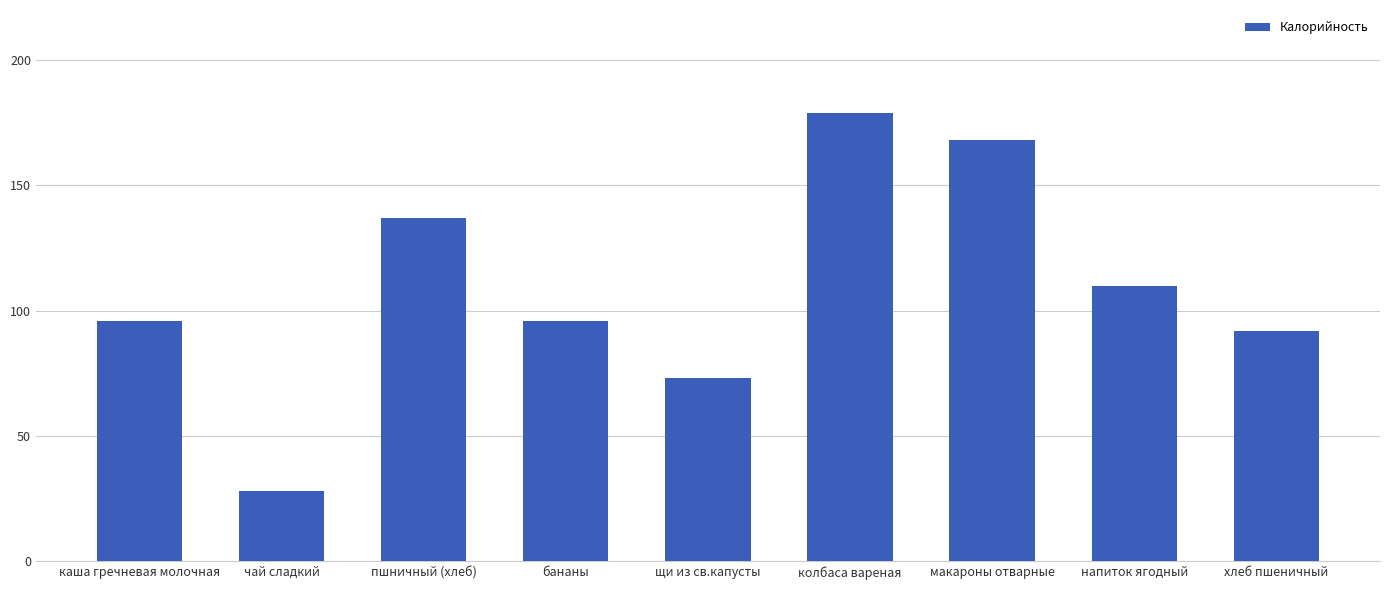

What value does the data have at чай сладкий?

28